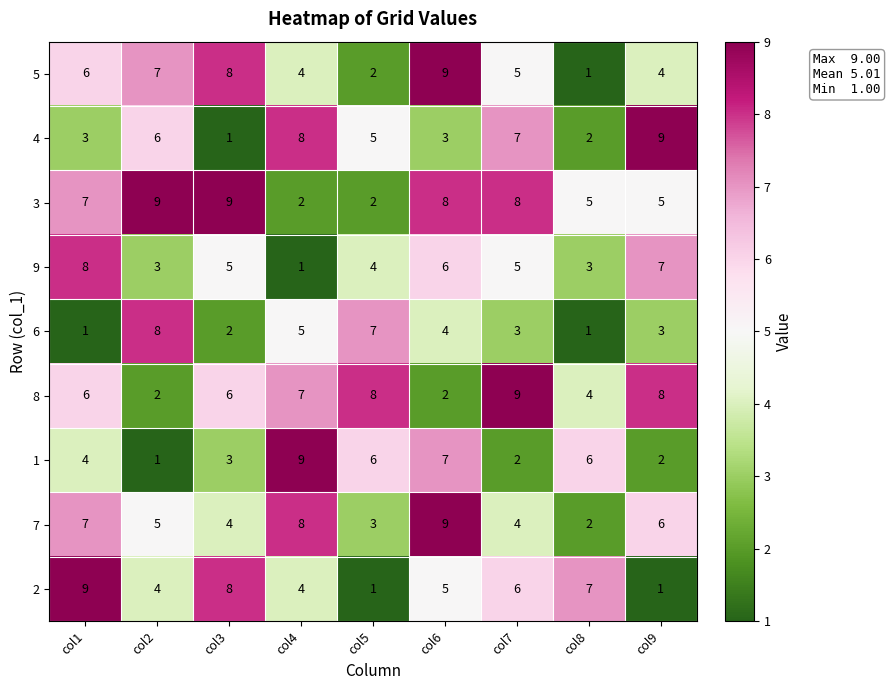

Where is 7 nearest to the value 5?

col2